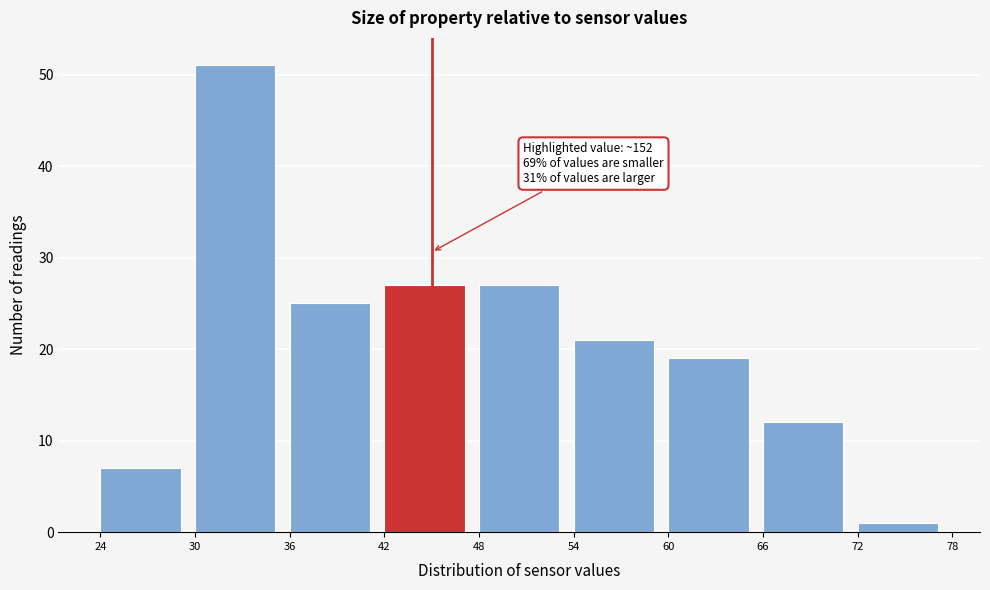

Which range on the x-axis has the tallest bar?

30 to 36